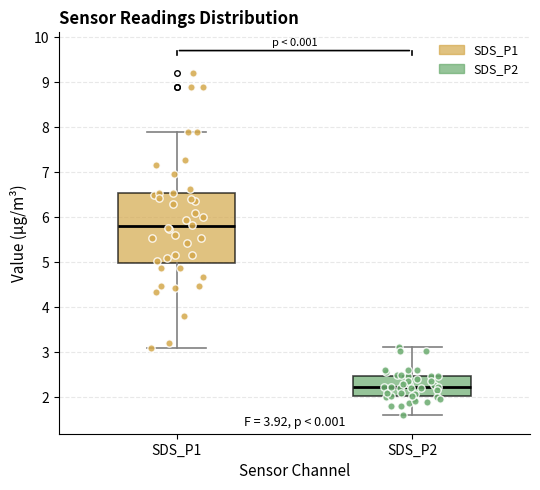

Which box's median line is the lowest?

SDS_P2